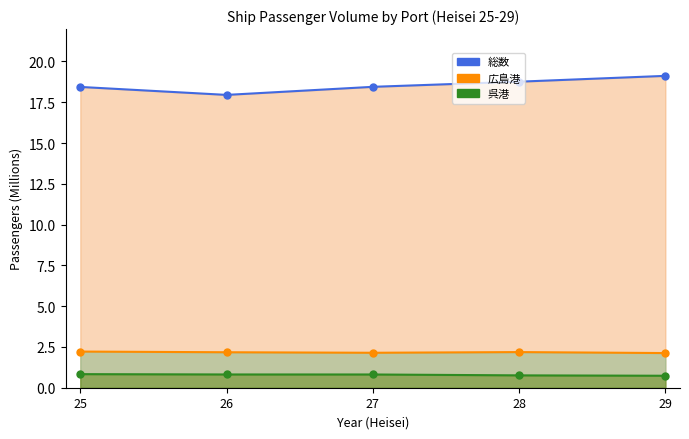

Which series has the largest total across all categories?

総数